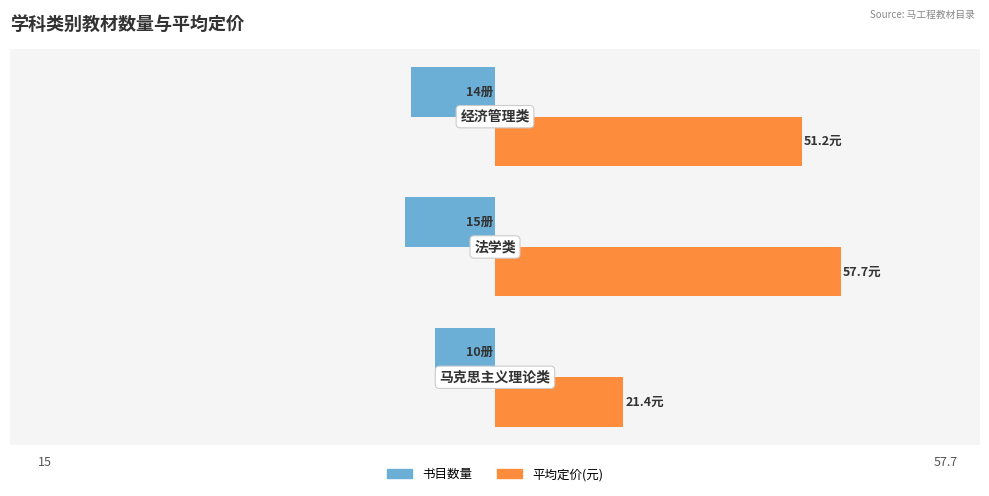

What are all the series names shown in the legend?

书目数量, 平均定价(元)